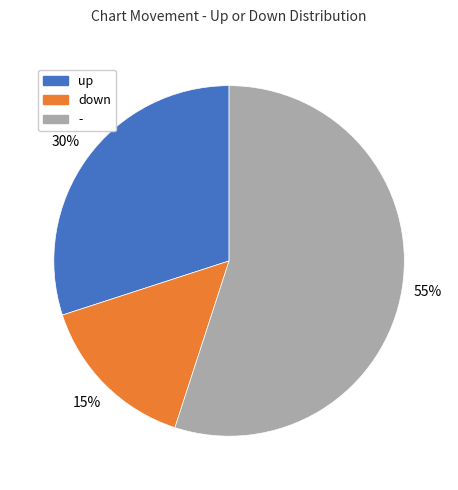

Rank the categories by value from highest to lowest.

-, up, down